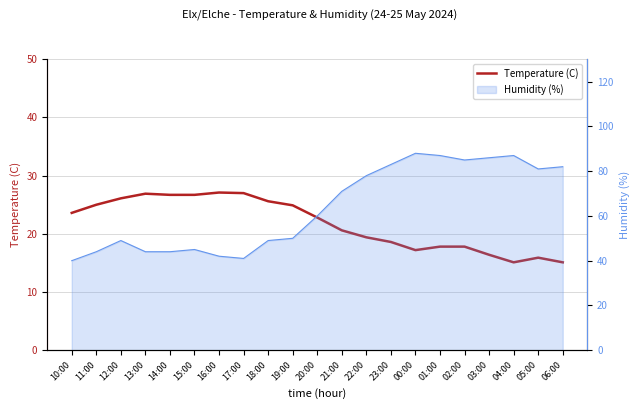

Read the value at 20:00.

22.8